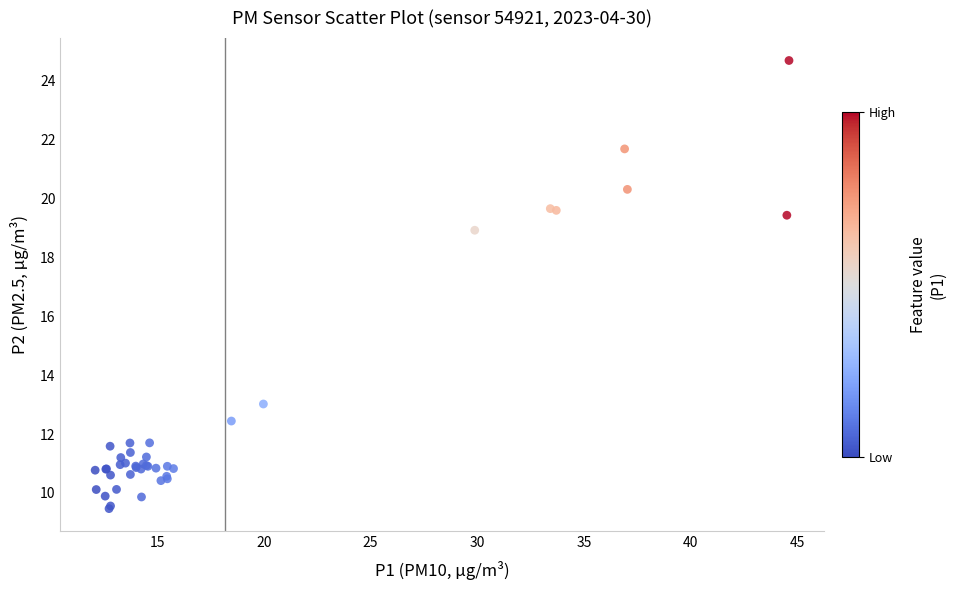

What Y value in the scatter plot is closest to 17?

18.9